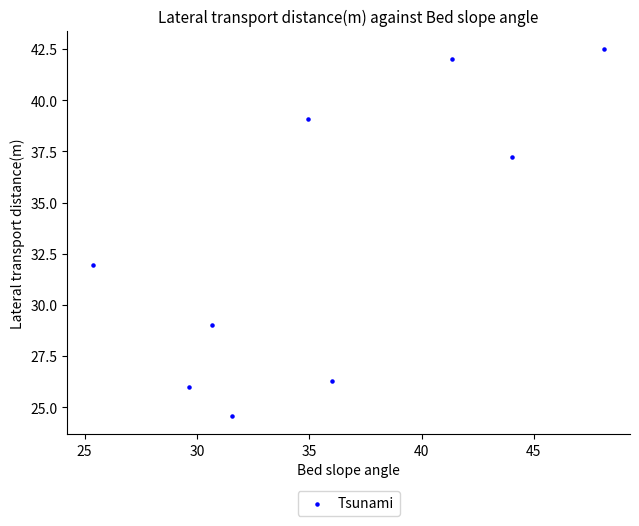

What Y value in the scatter plot is closest to 33?

31.9